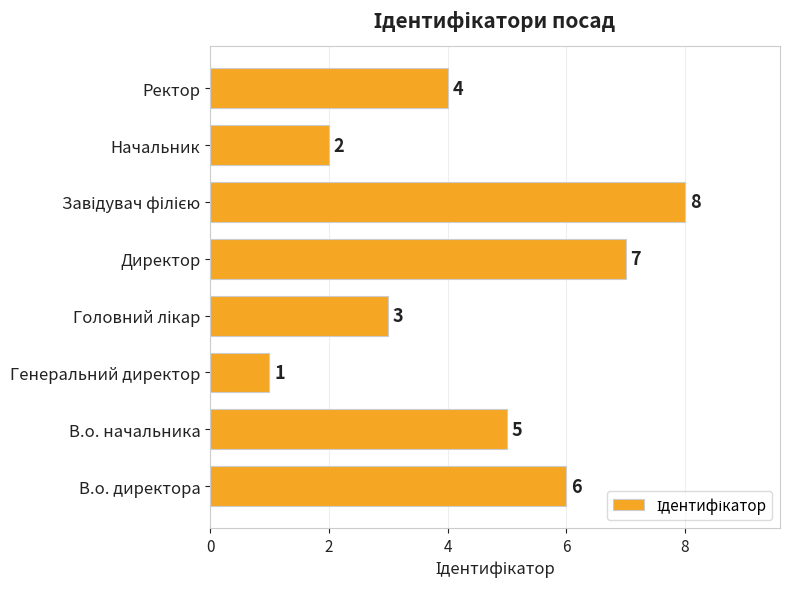

Count the values in the range 3 to 7.

5